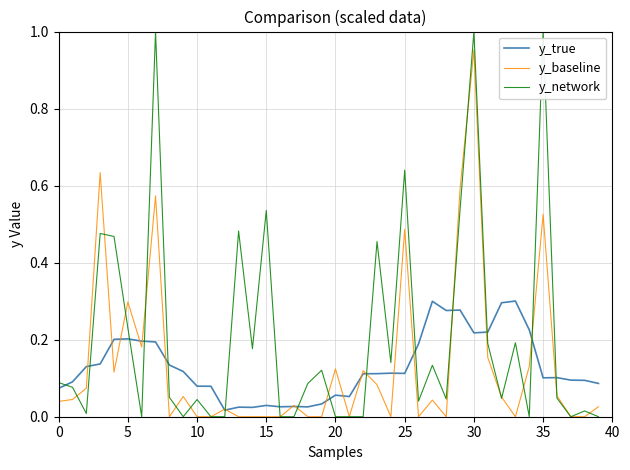

Which series has the largest range (max minus min)?

y_network